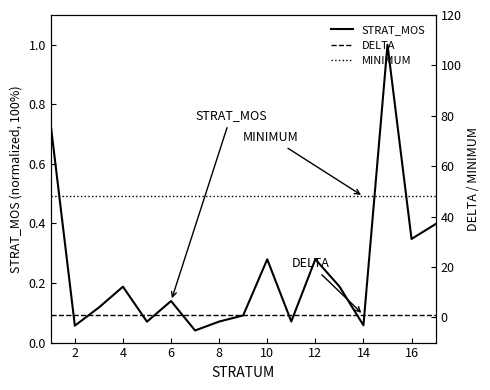

Which series has the widest spread of values?

STRAT_MOS